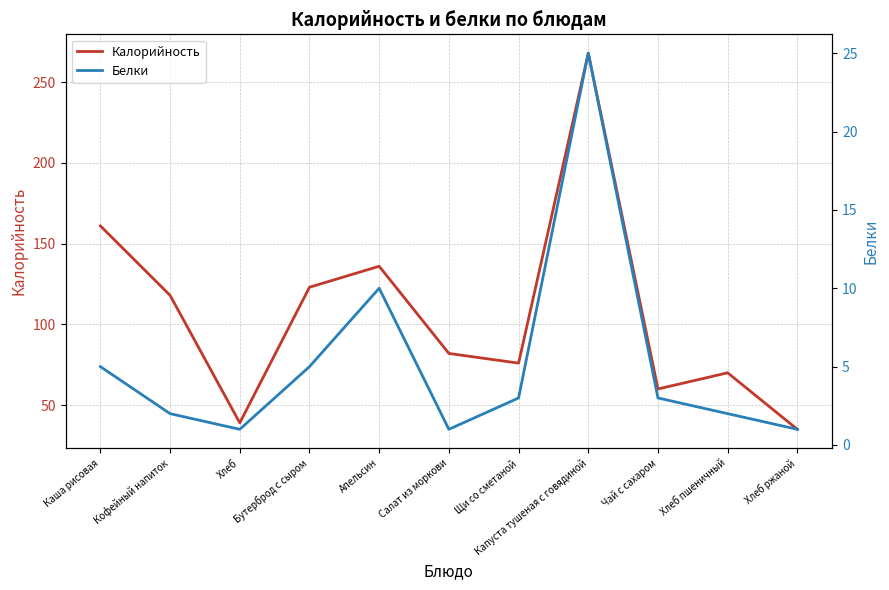

How many data points in Белки are less than 3?

5